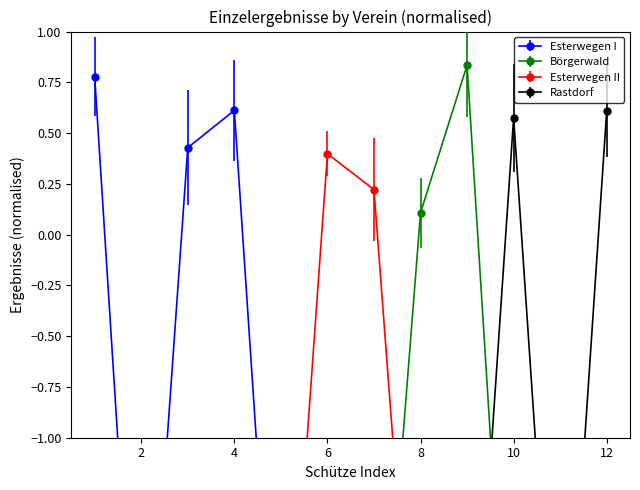

The Rastdorf series shows -1.0 at 6. True or false?

False